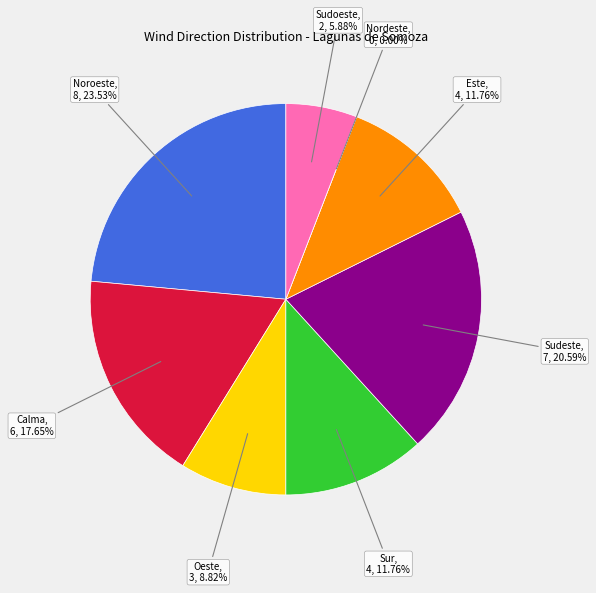

Which category has the smallest portion of the pie?

Nordeste